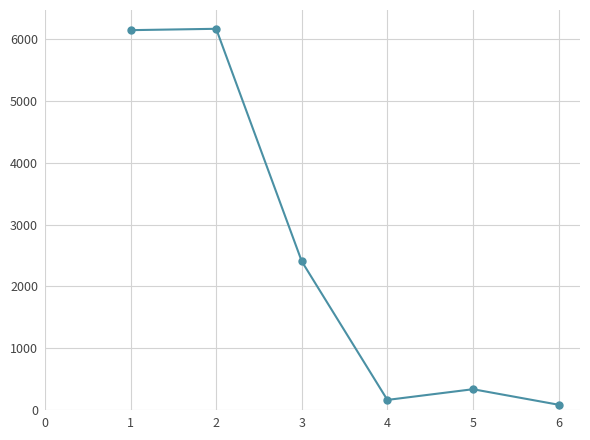

Is it true that the value at 4 is 164?

True